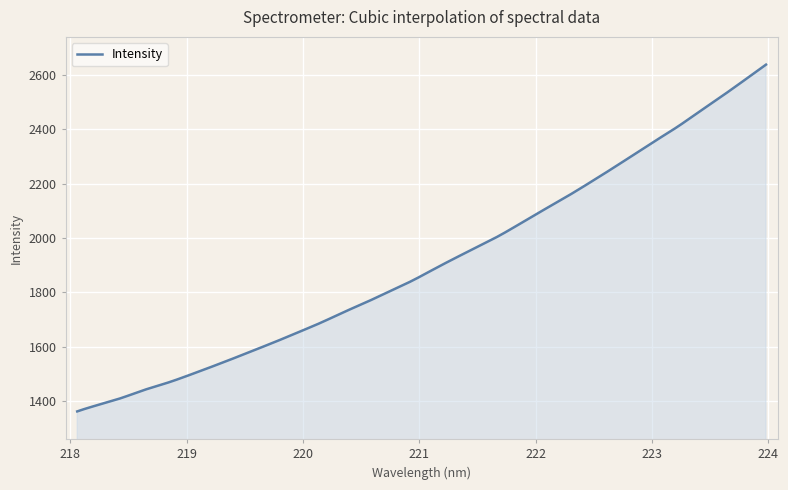

What is the minimum value shown in the chart?

1361.1